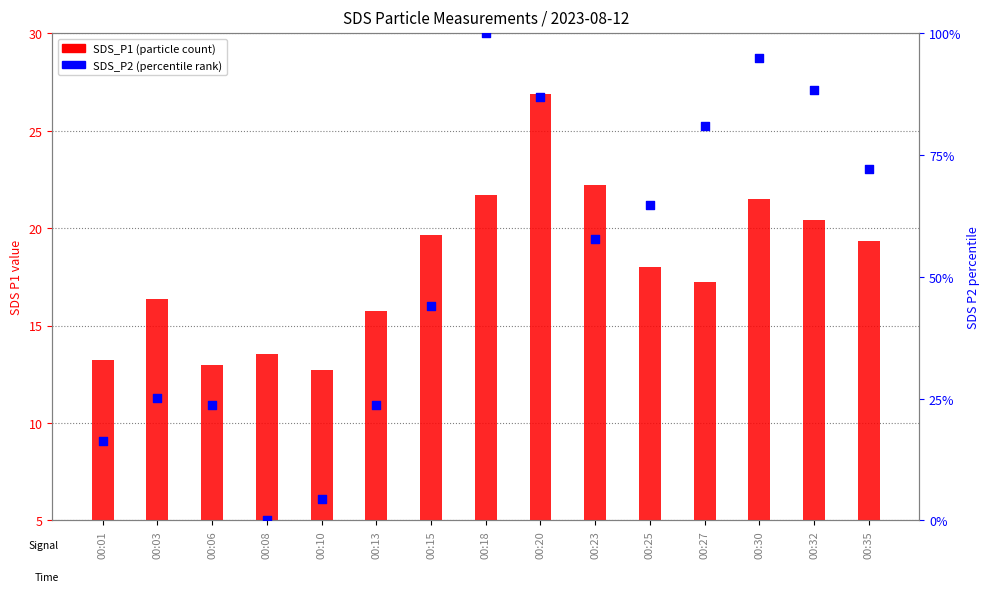

What are all the series names shown in the legend?

SDS_P1 (particle count), SDS_P2 (percentile rank)